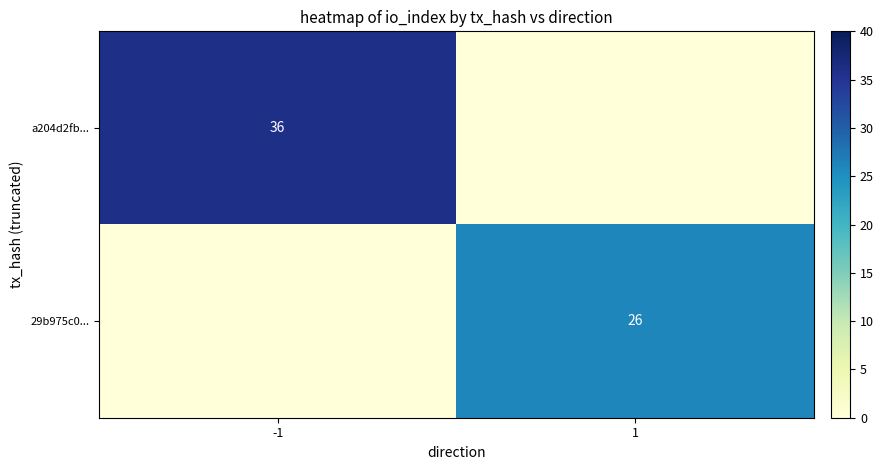

True or false: 29b975c0... has a value of 26 at 1.

True